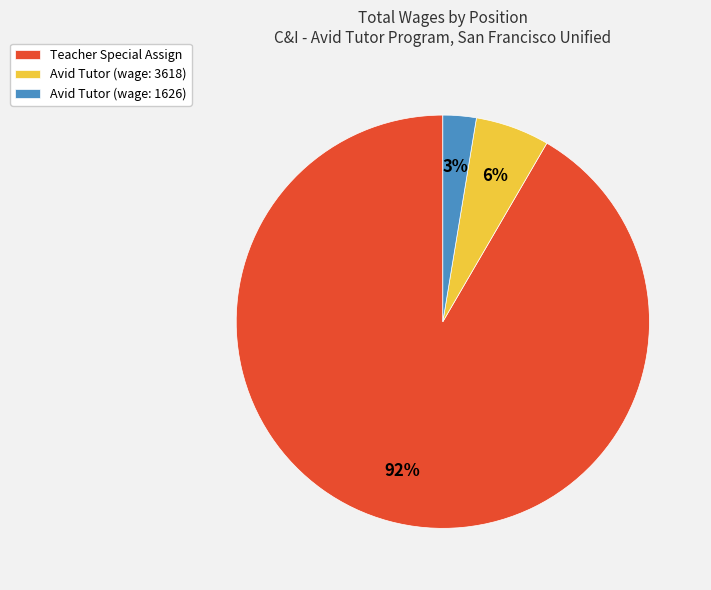

Is there a majority slice in this chart?

Yes